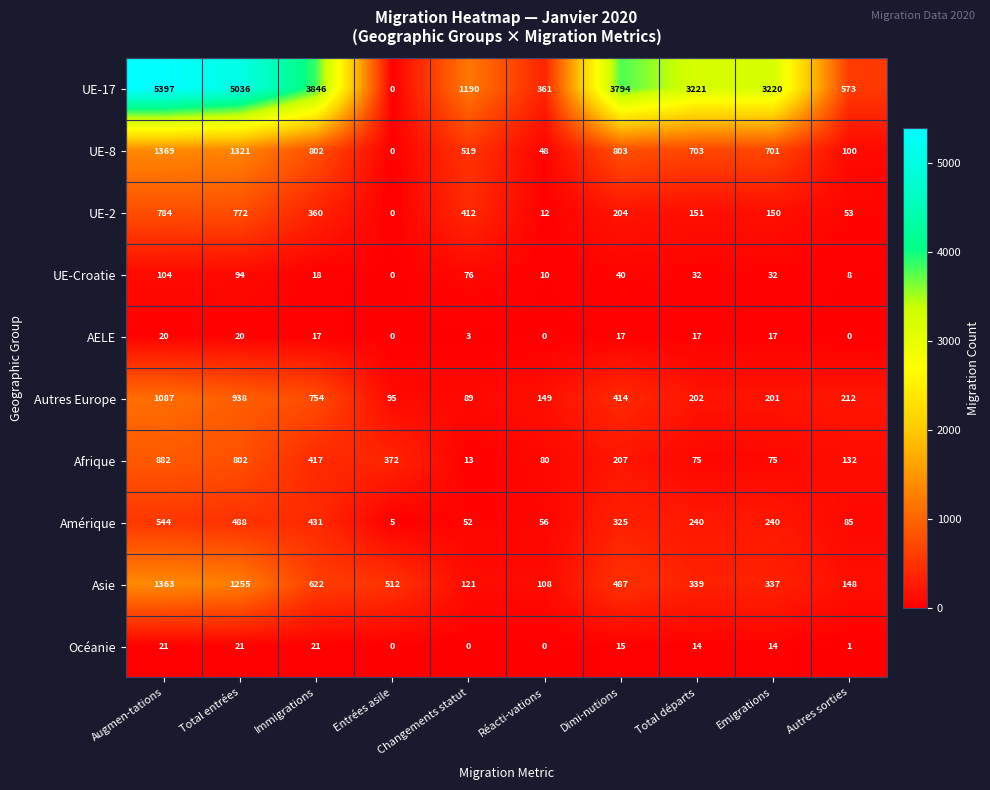

Which category has the lowest value in the UE-17 series?

Entrées asile